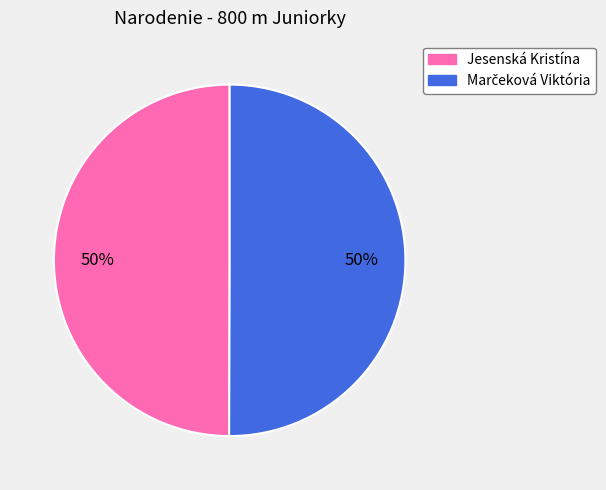

To the nearest percent, what is the average slice percentage?

50%